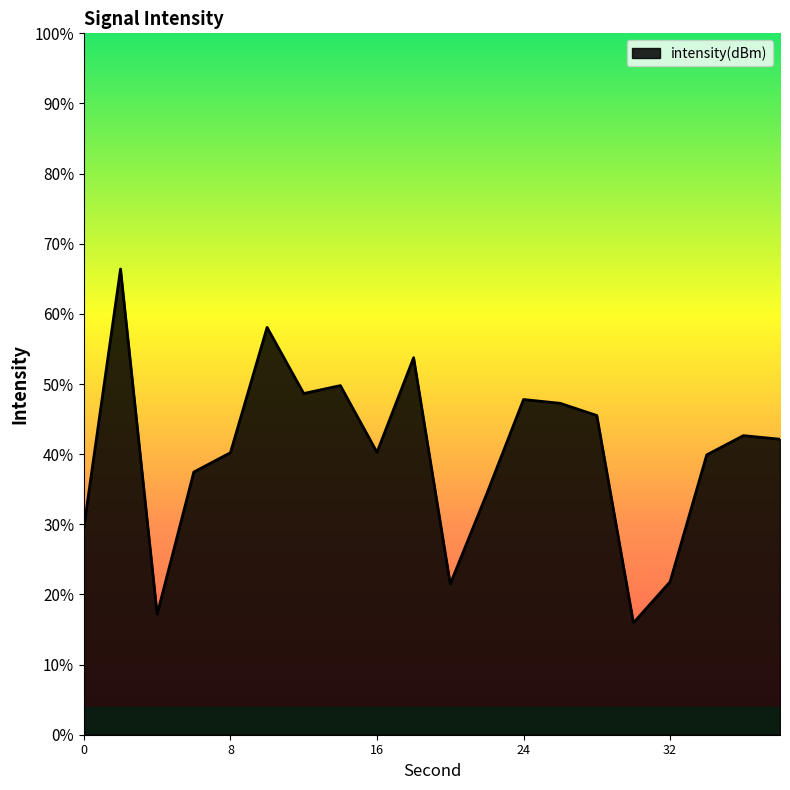

List the labels in order of value, largest first.

2, 10, 18, 14, 12, 24, 26, 28, 36, 38, 16, 8, 34, 6, 22, 0, 32, 20, 4, 30